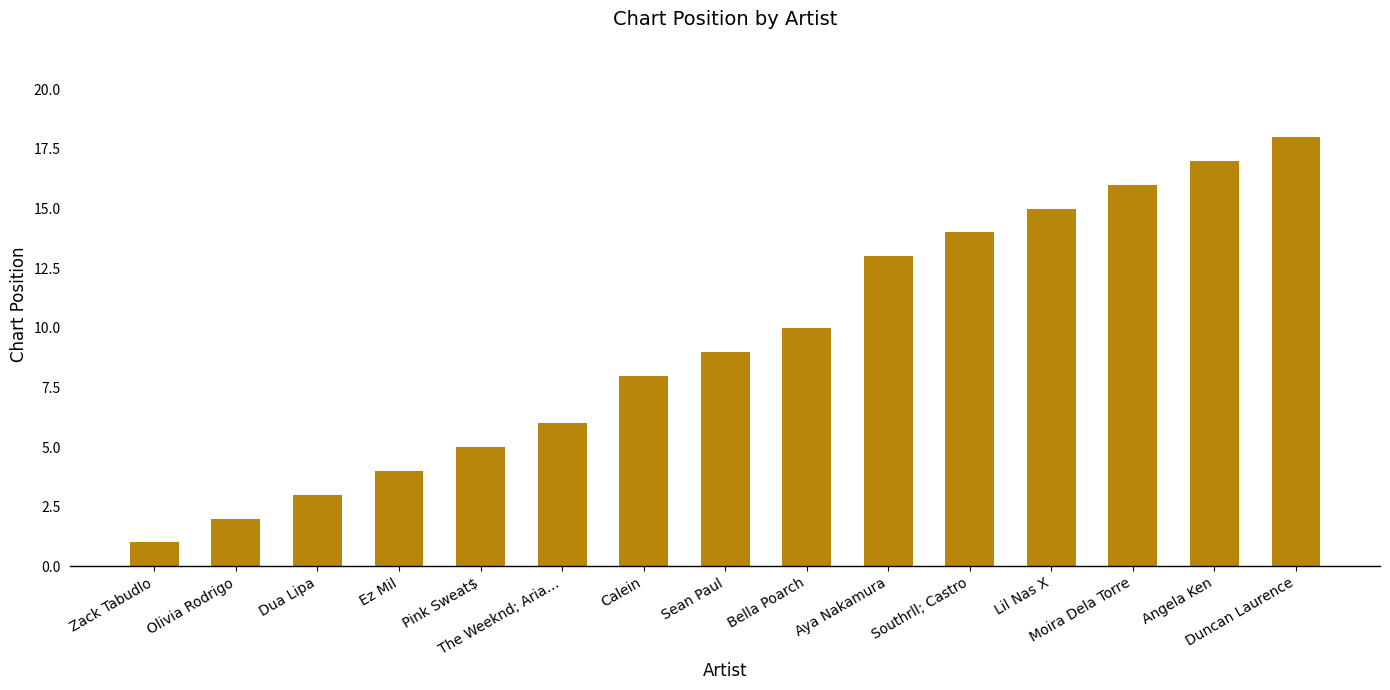

Rank the categories by value from lowest to highest.

Zack Tabudlo, Olivia Rodrigo, Dua Lipa, Ez Mil, Pink Sweat$, The Weeknd; Aria…, Calein, Sean Paul, Bella Poarch, Aya Nakamura, Southrll; Castro, Lil Nas X, Moira Dela Torre, Angela Ken, Duncan Laurence